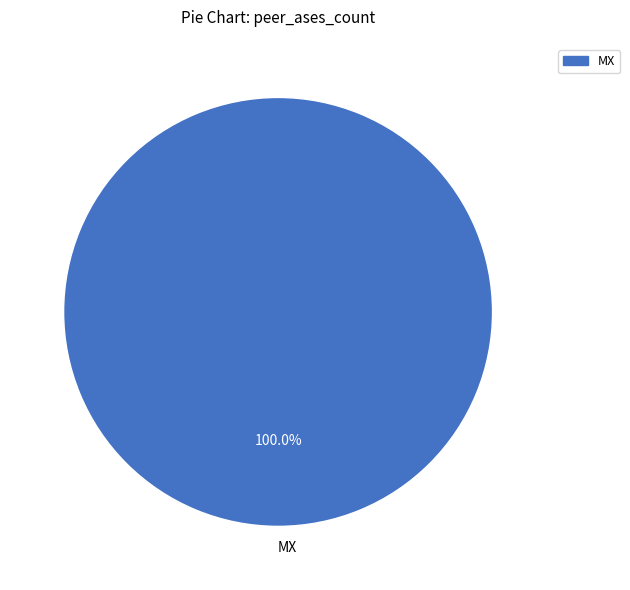

Rank the categories by value from lowest to highest.

MX